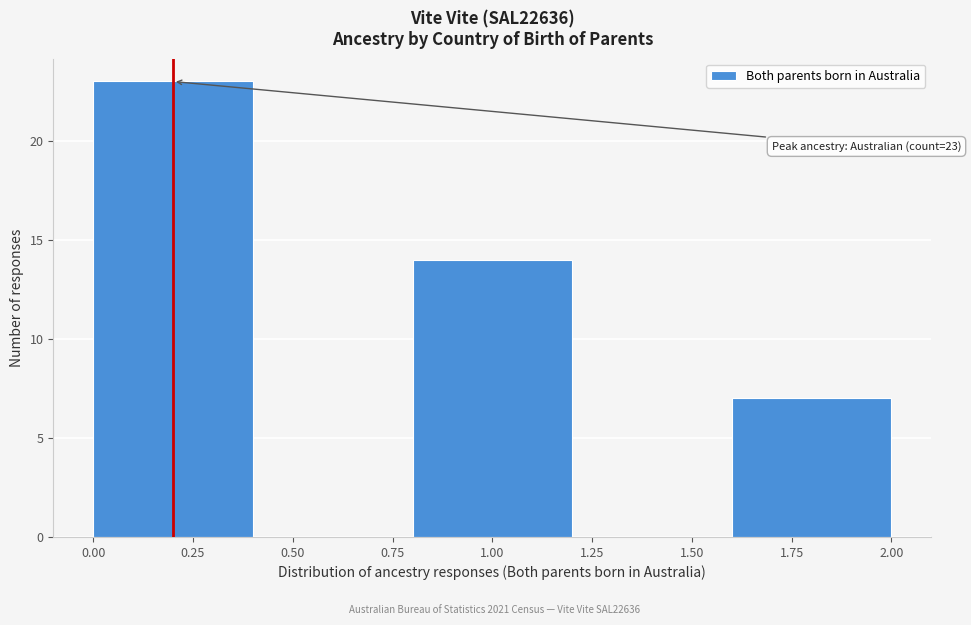

Which range on the x-axis has the tallest bar?

0.0 to 0.4